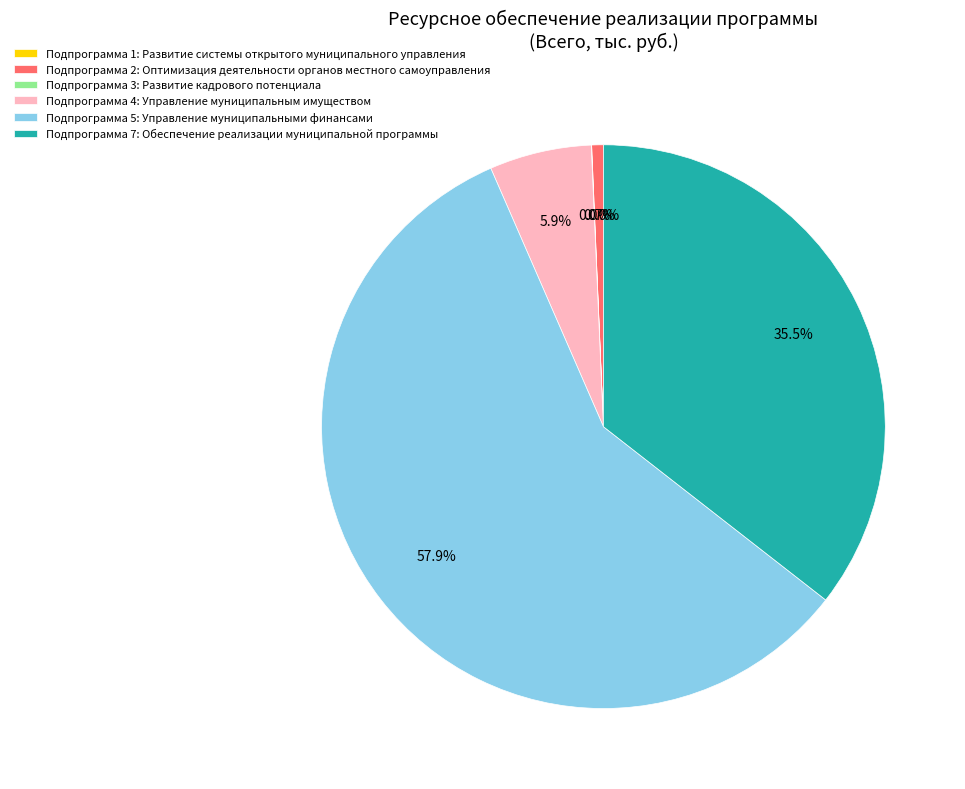

To the nearest percent, what is the difference between the largest and smallest slice percentages?

58%